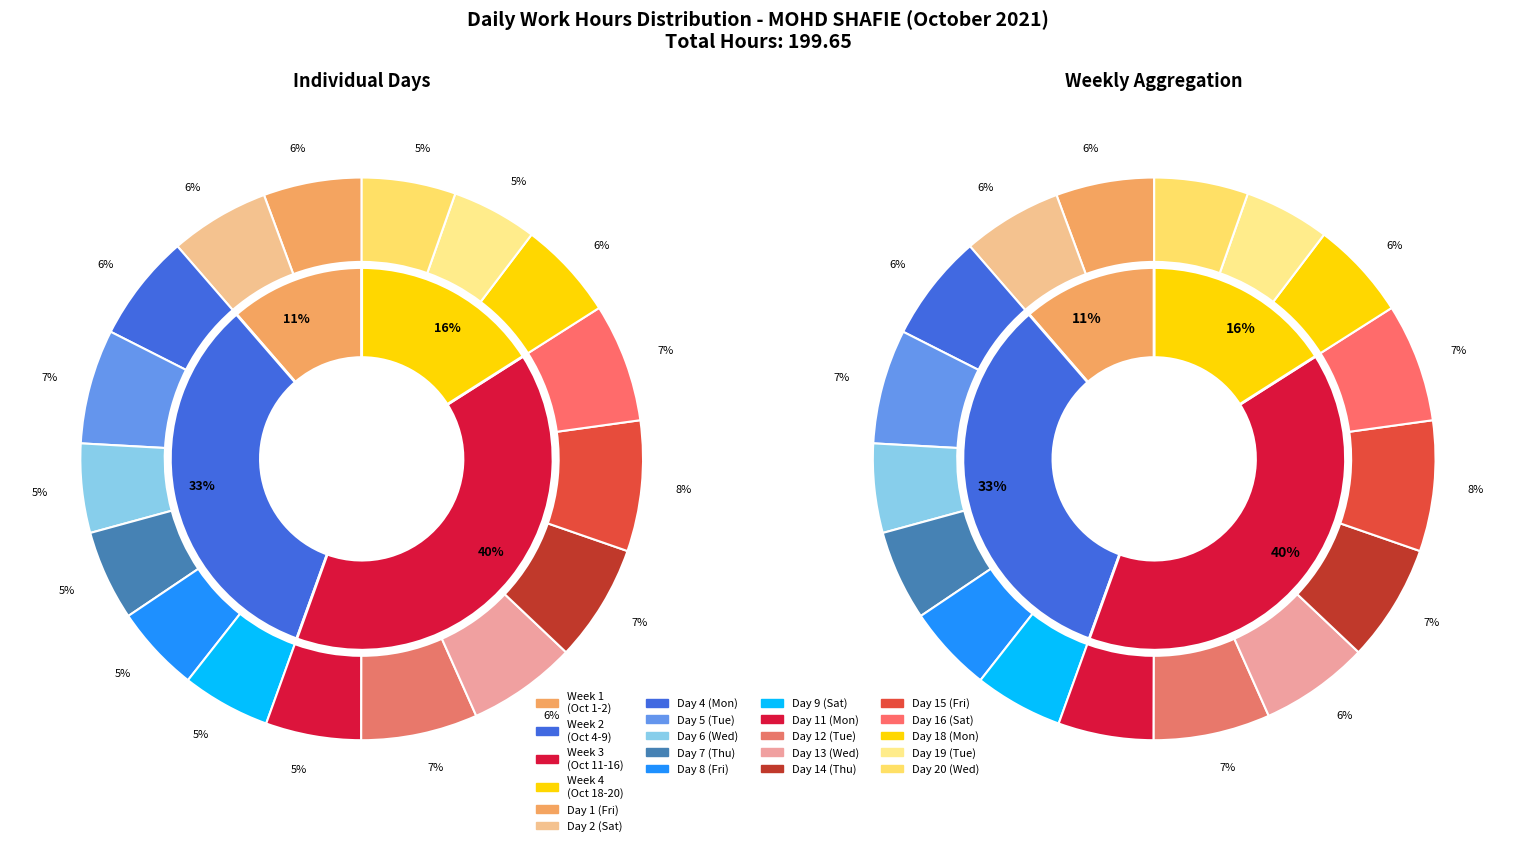

To the nearest percent, what is the average slice percentage?

6%